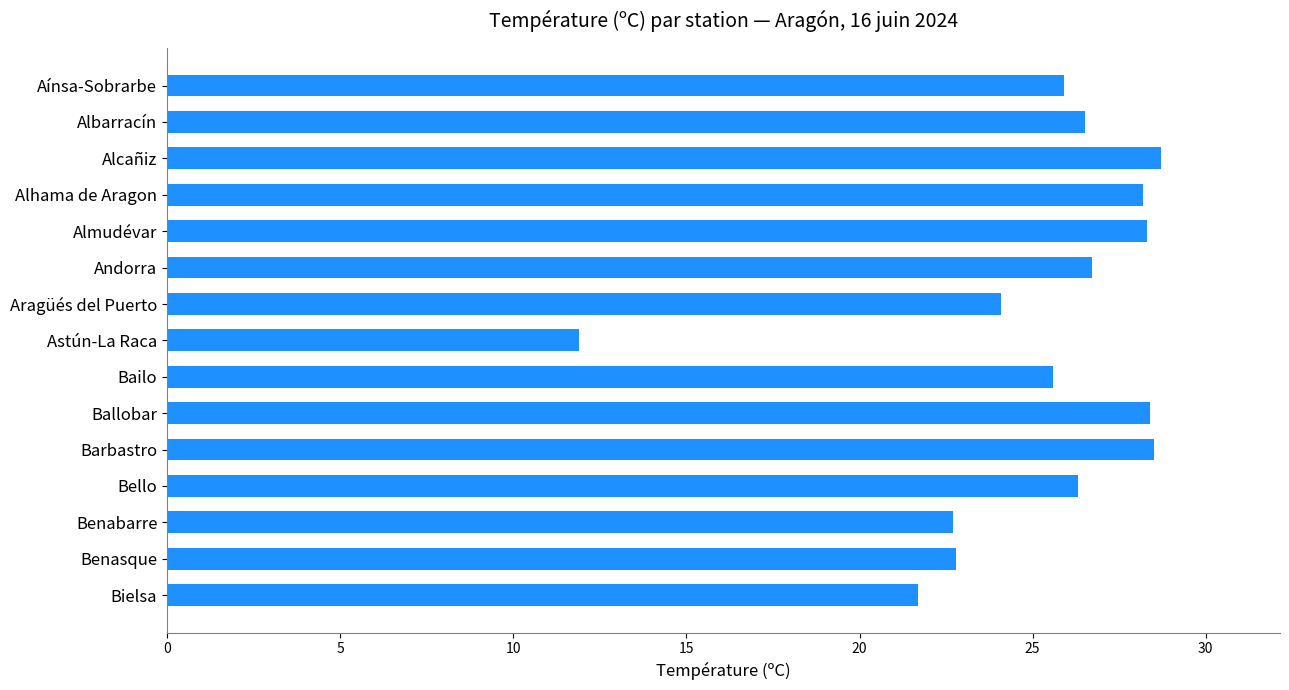

At which category does the chart reach its minimum across all series?

Astún-La Raca